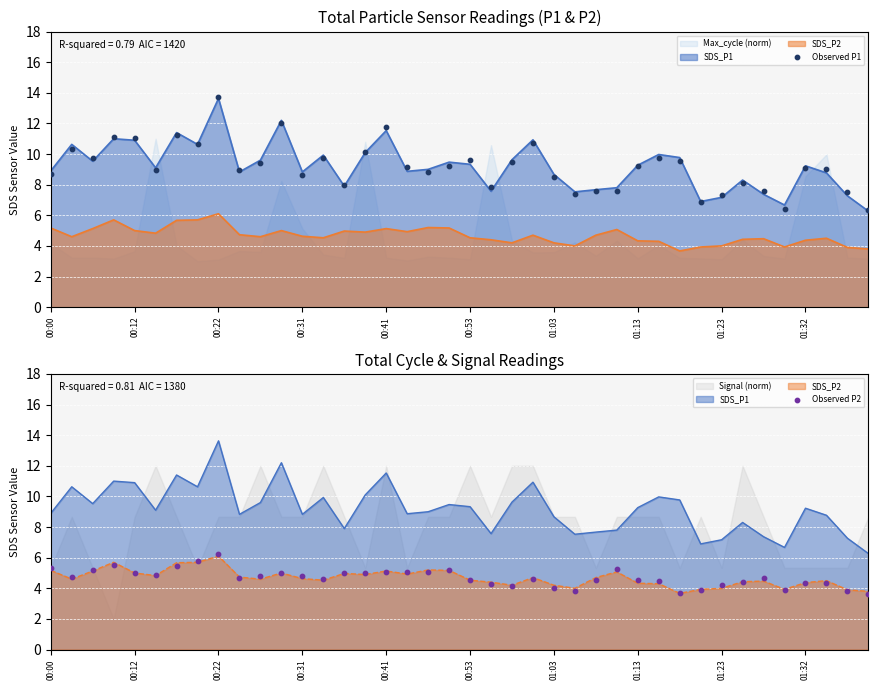

Which series has the largest total across all categories?

Observed P1